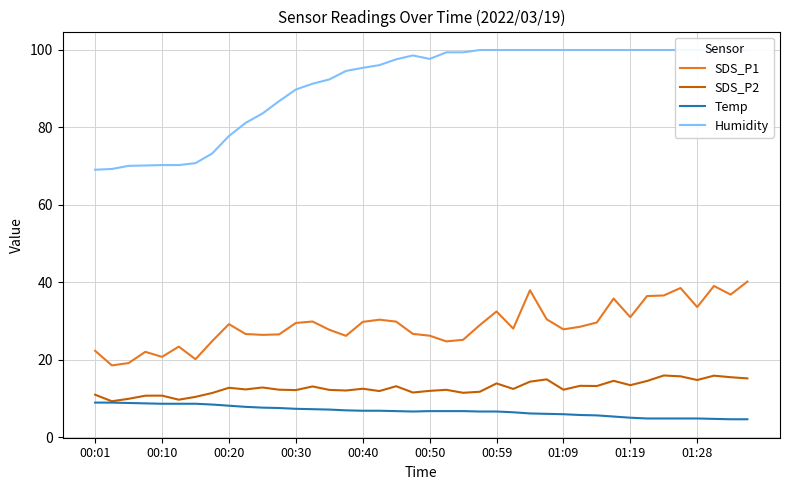

Is it true that SDS_P1 equals 52.6 at 33?

False